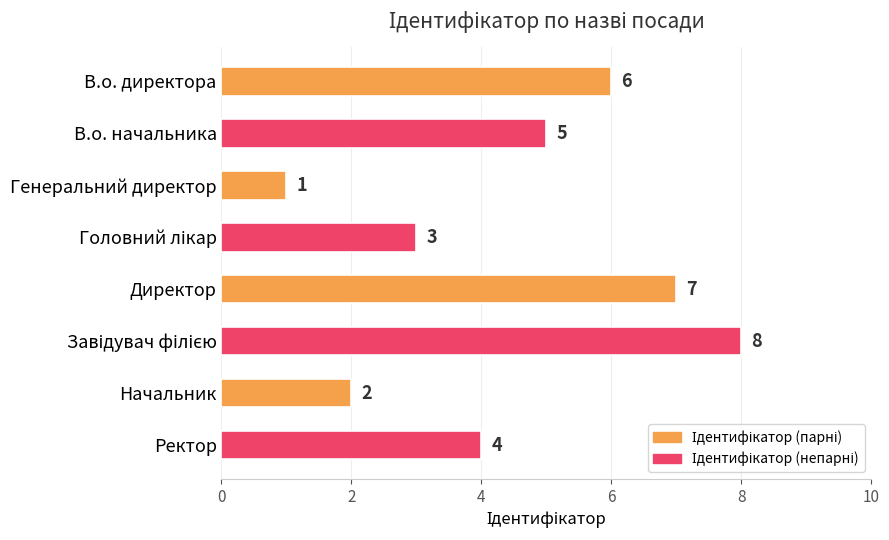

The value at Ректор is 4. True or false?

True